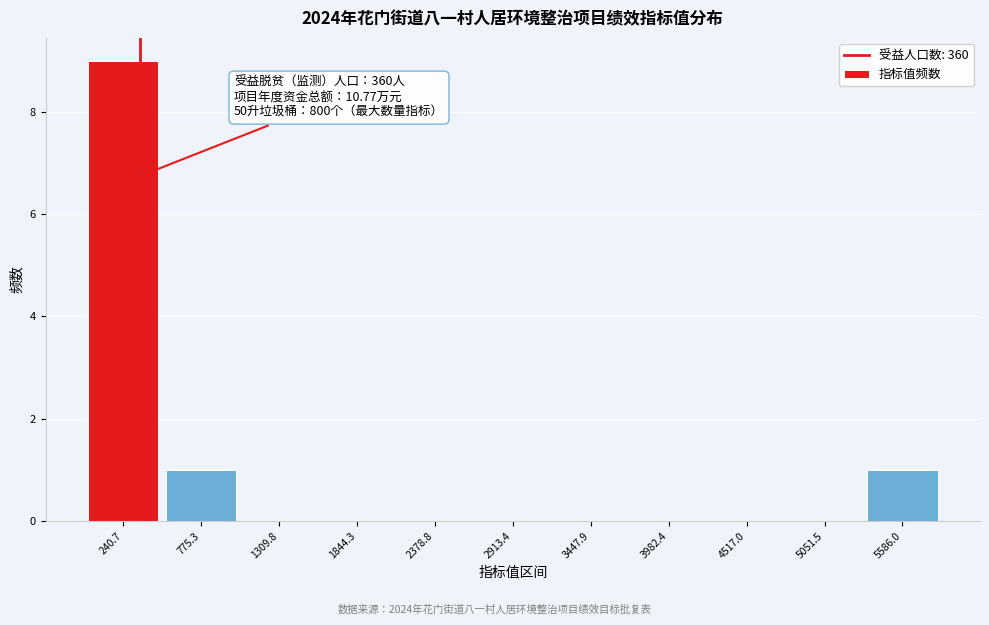

Which range on the x-axis has the tallest bar?

0 to 500